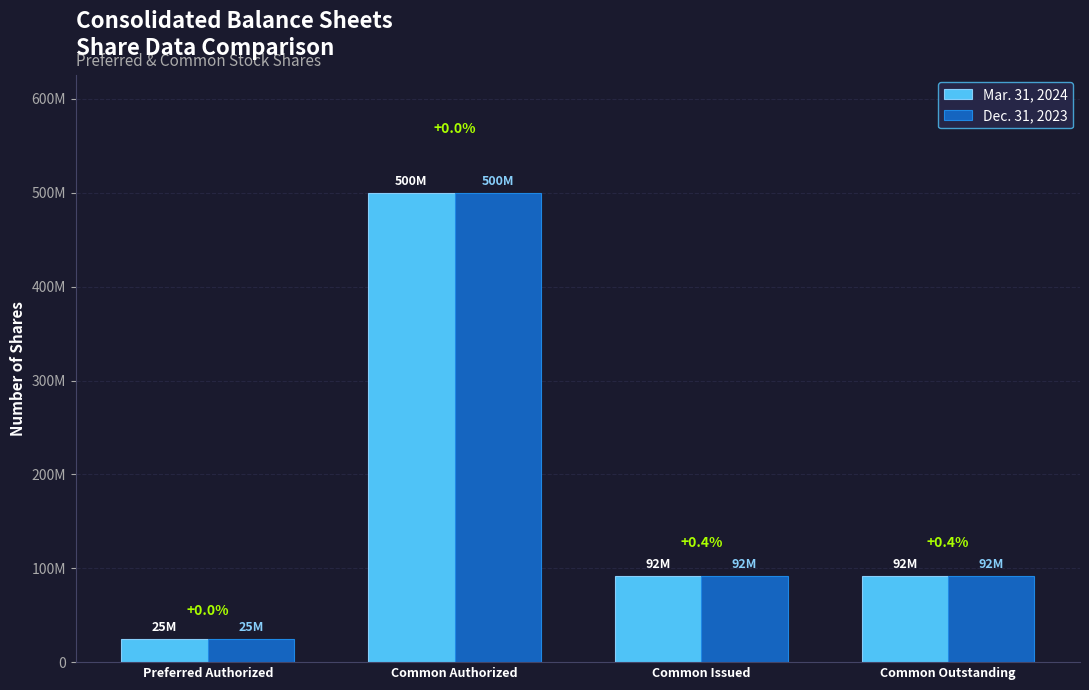

What are all the series names shown in the legend?

Mar. 31, 2024, Dec. 31, 2023